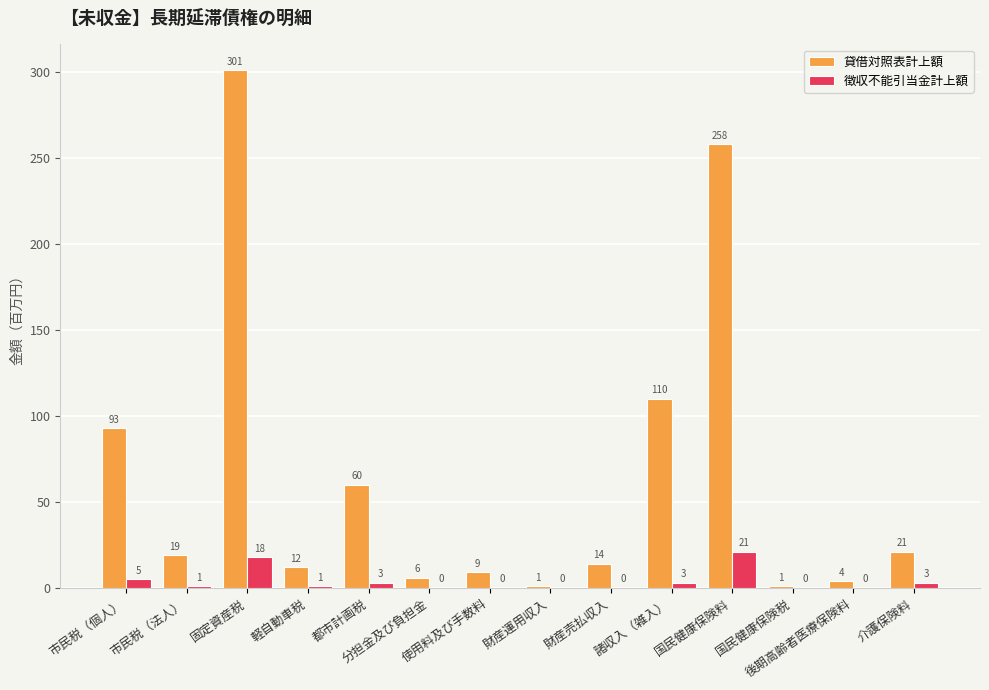

How many positive values does the 徴収不能引当金計上額 series have?

8